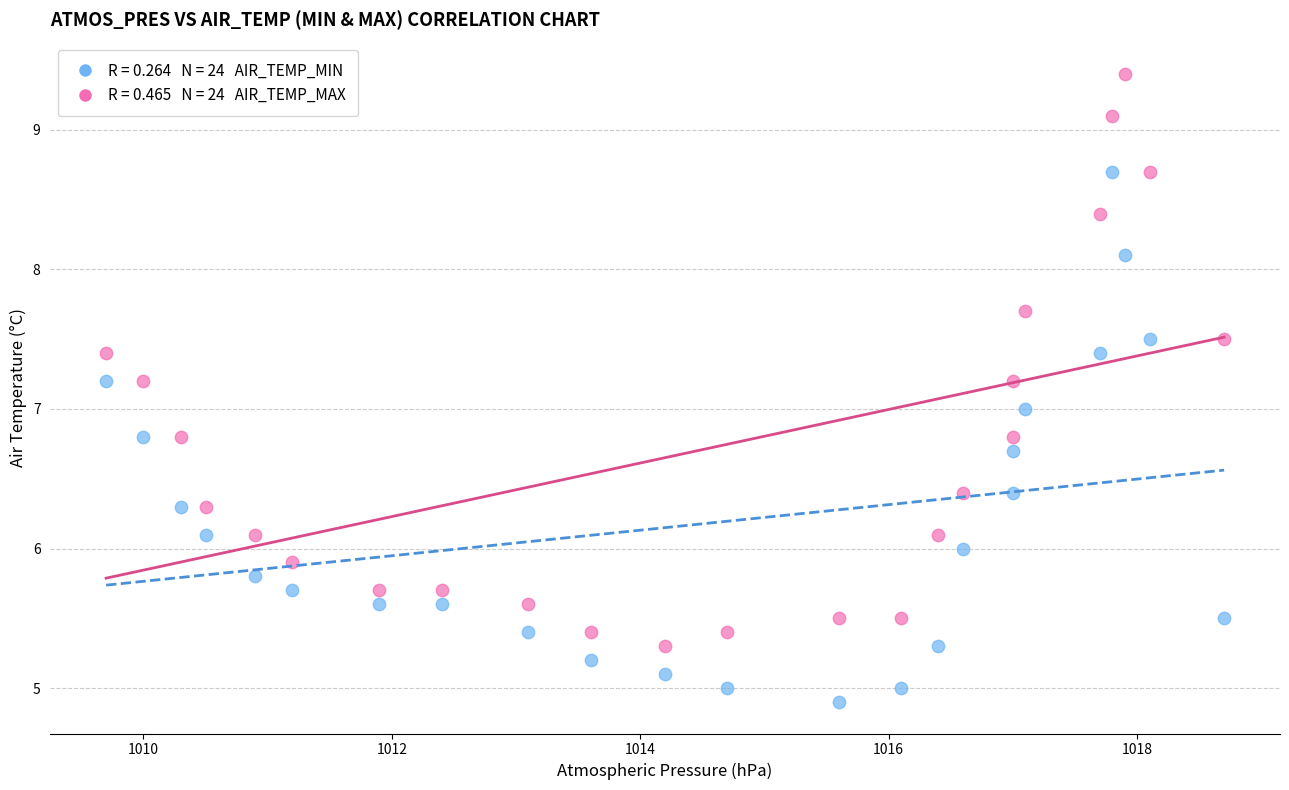

How many data points are displayed?

48